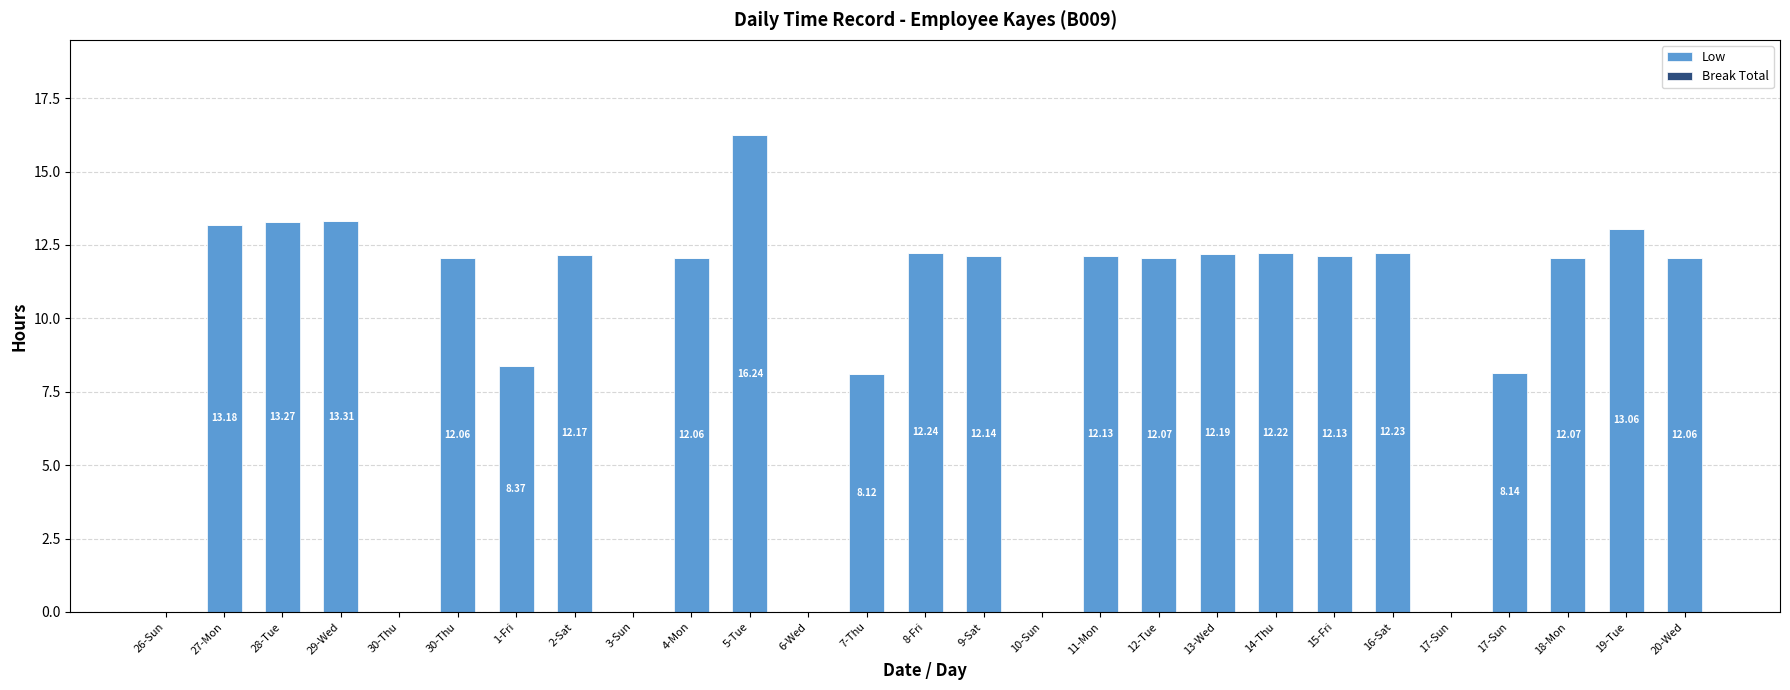

Are the bars horizontal?

No